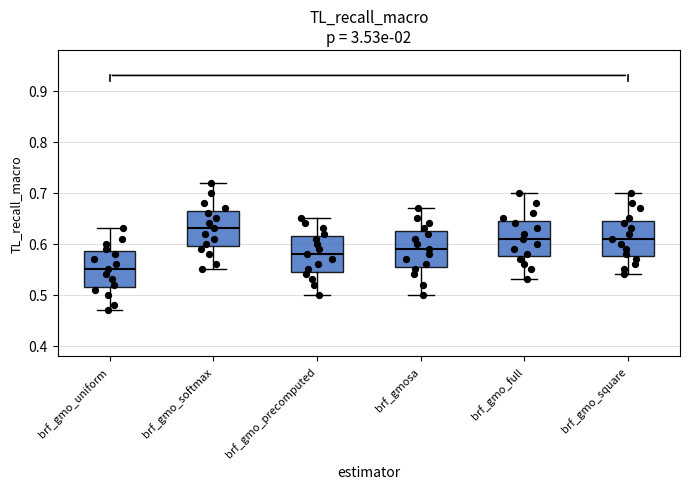

Reading left to right, transcribe this box plot: for each box, give where its median line is, the range the box spans, and where its two whiskers end, as read against the y-axis. The values are not printed on the chart, so give them approximately, as read against the axis.

brf_gmo_uniform: median 0.55, box 0.52 to 0.59, whiskers 0.47 to 0.63
brf_gmo_softmax: median 0.63, box 0.60 to 0.67, whiskers 0.55 to 0.72
brf_gmo_precomputed: median 0.58, box 0.55 to 0.62, whiskers 0.50 to 0.65
brf_gmosa: median 0.59, box 0.56 to 0.63, whiskers 0.50 to 0.67
brf_gmo_full: median 0.61, box 0.58 to 0.65, whiskers 0.53 to 0.70
brf_gmo_square: median 0.61, box 0.58 to 0.65, whiskers 0.54 to 0.70